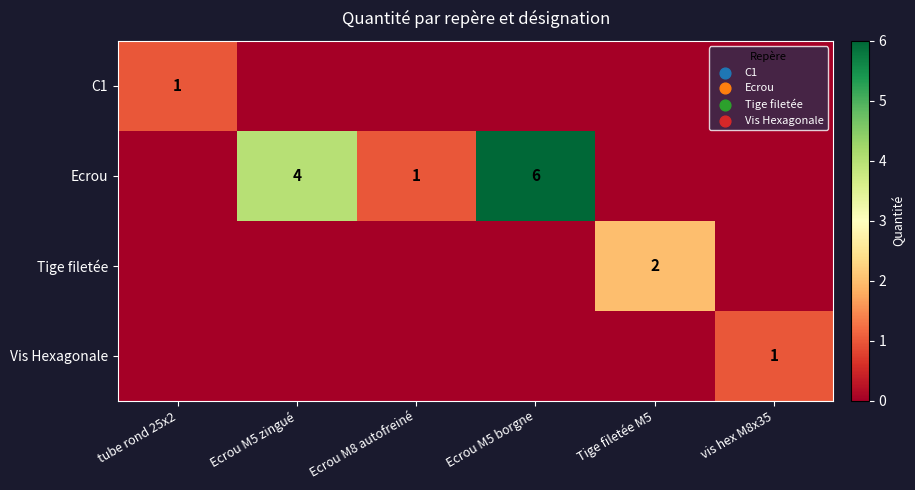

Is it true that Tige filetée equals 2 at Tige filetée M5?

True